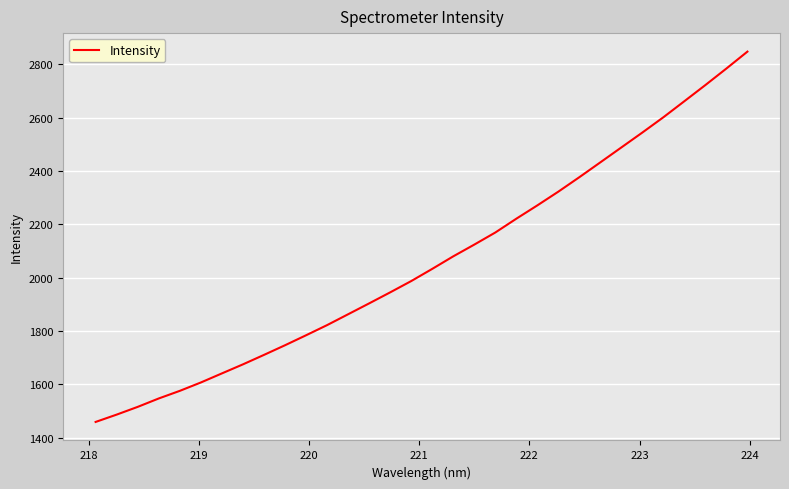

True or false: there are more than 0 points higher than both neighbors.

False